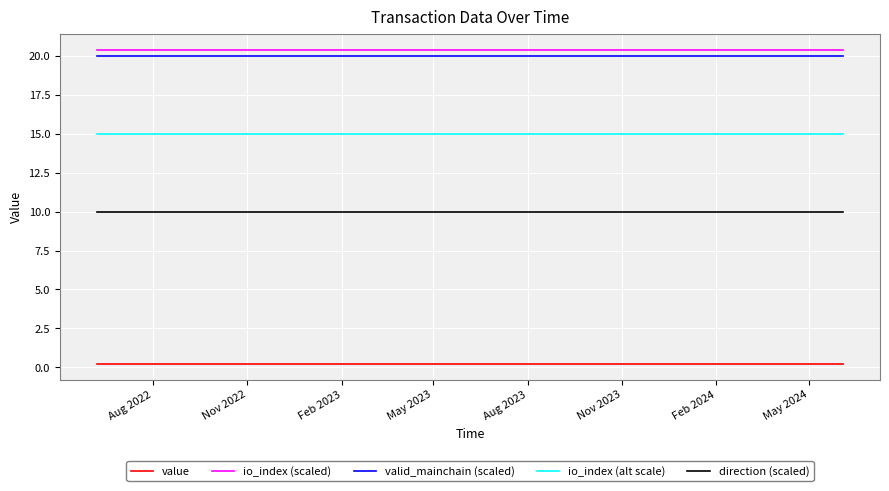

What is the average value of the valid_mainchain (scaled) series?

20.0